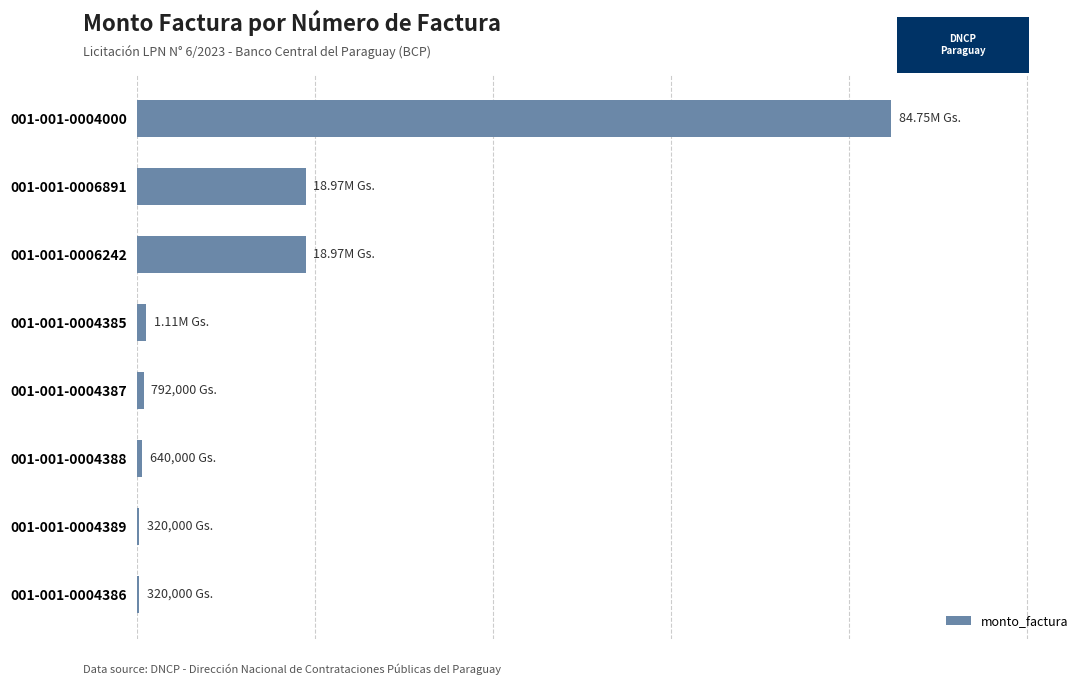

Are the bars grouped side by side (vs. stacked)?

No